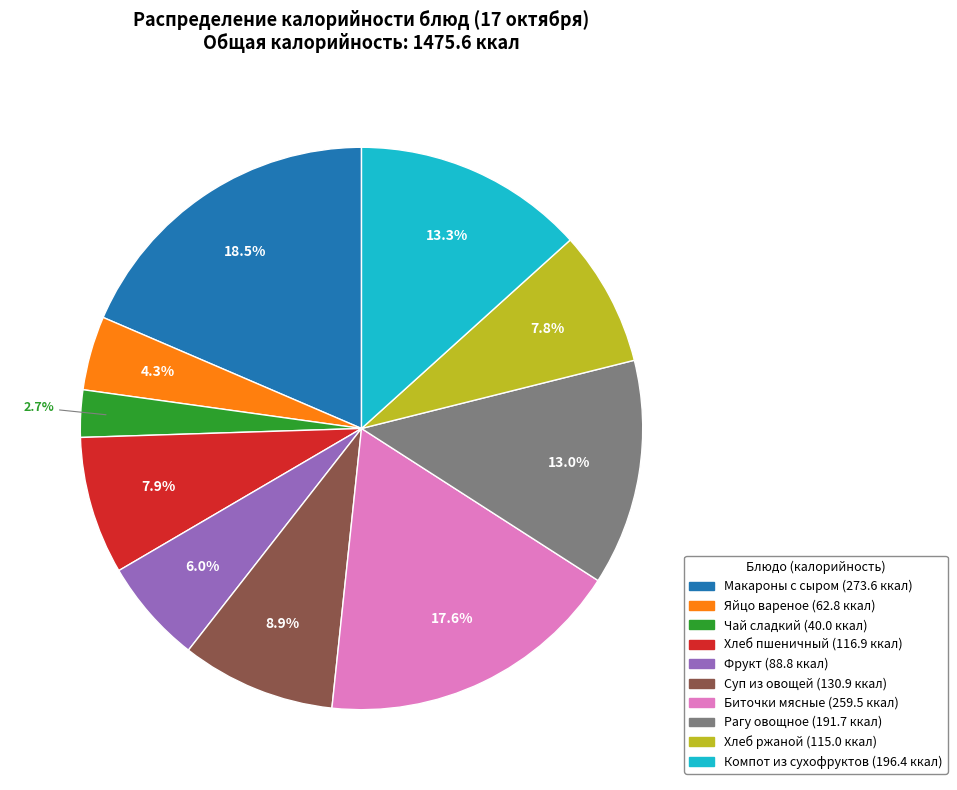

To the nearest percent, what portion does Чай сладкий represent?

3%